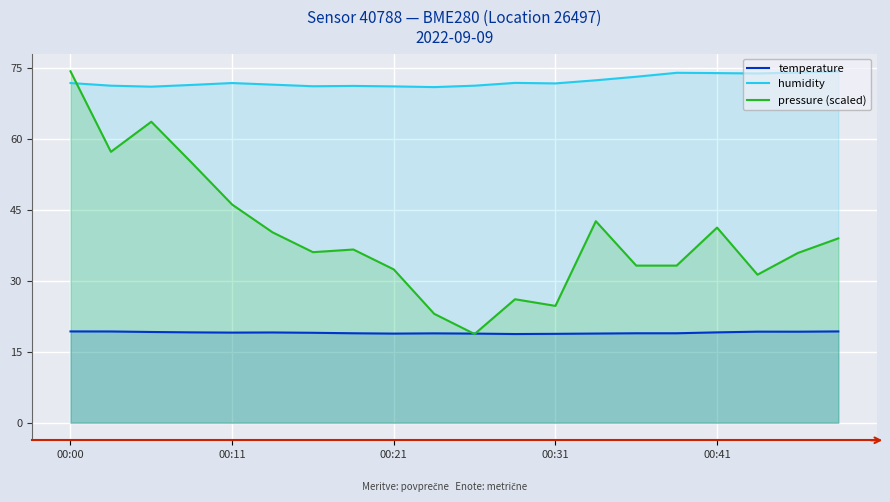

The value of pressure (scaled) at 14 is 33.2. True or false?

True